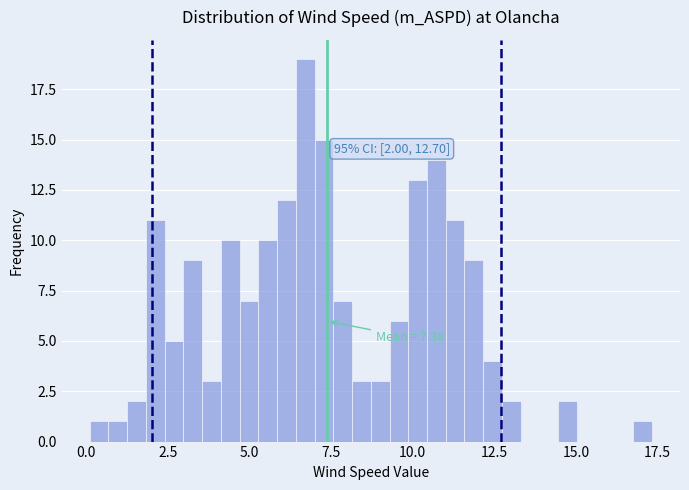

Around what value on the x-axis is the tallest bar? Give the approximate position of its centre, as read against the axis.

6.5